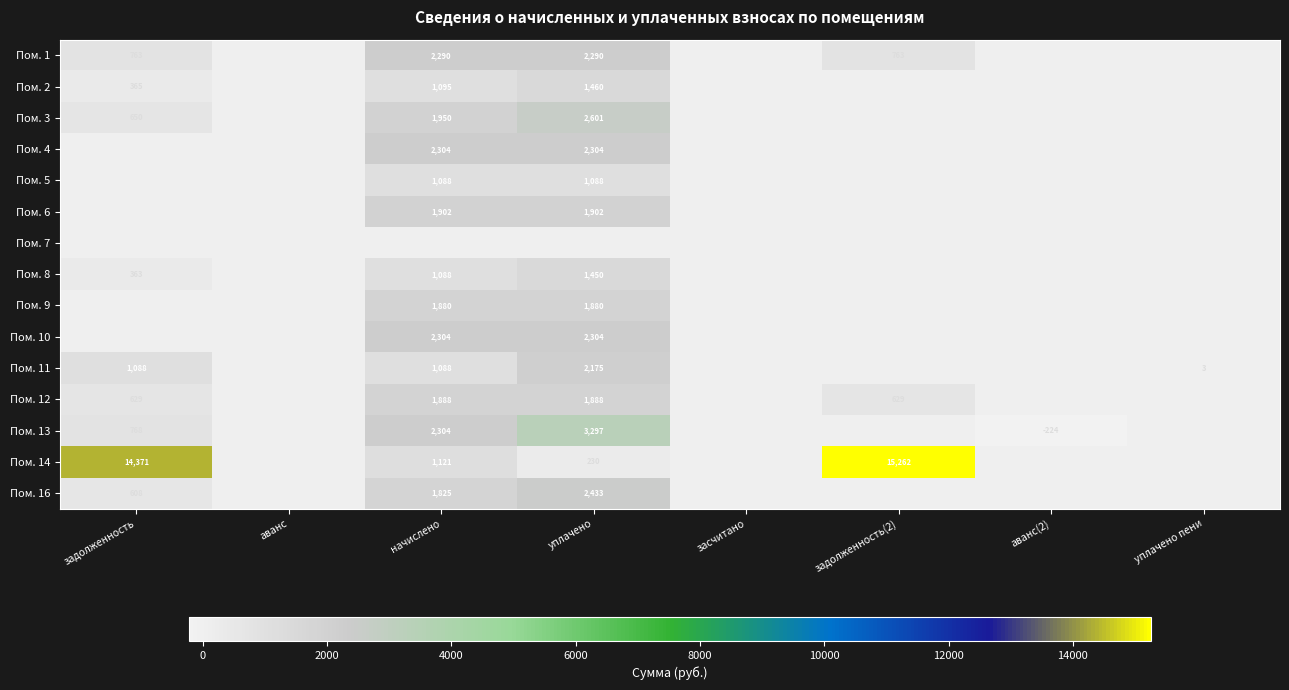

How many categories are shown in the chart?

8